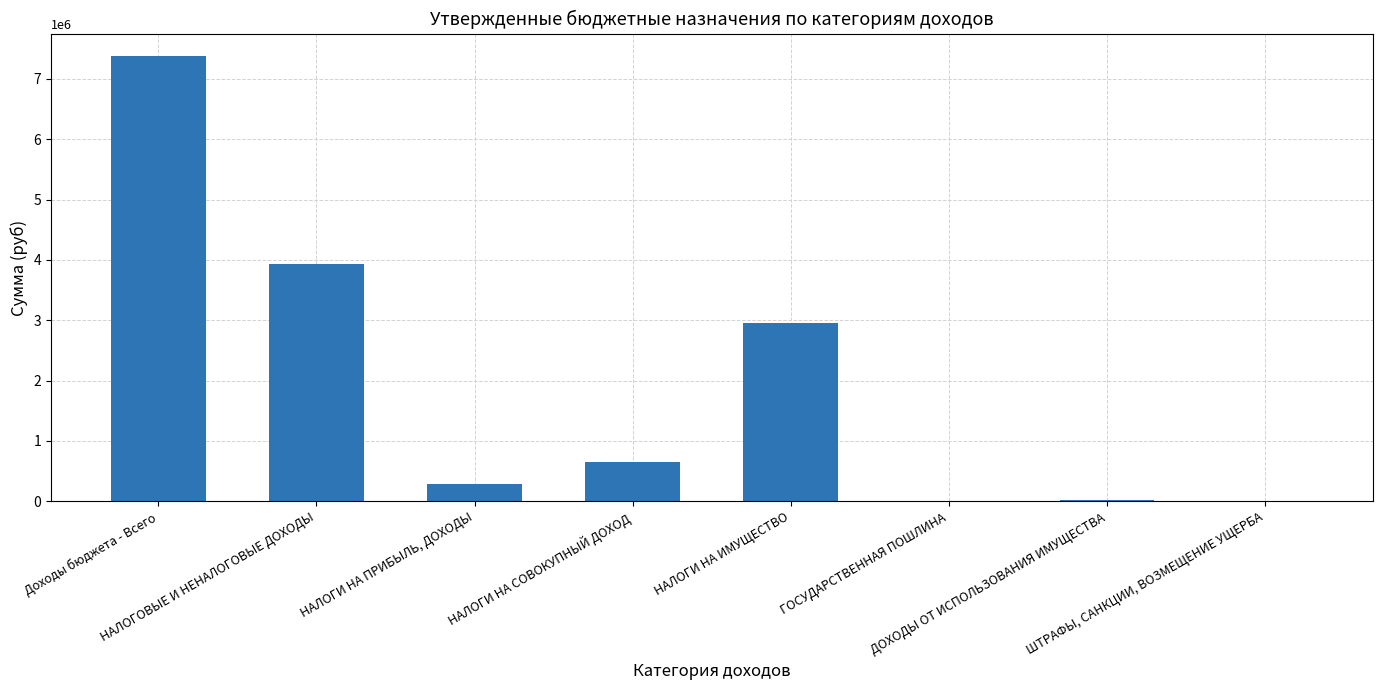

Are the bars horizontal?

No